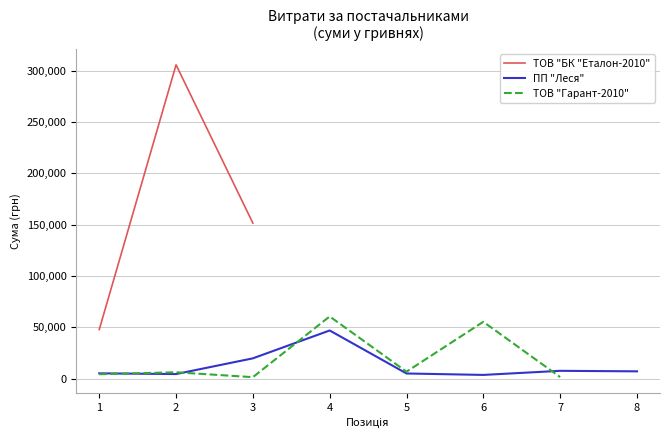

At which category is the sum across all series the highest?

2